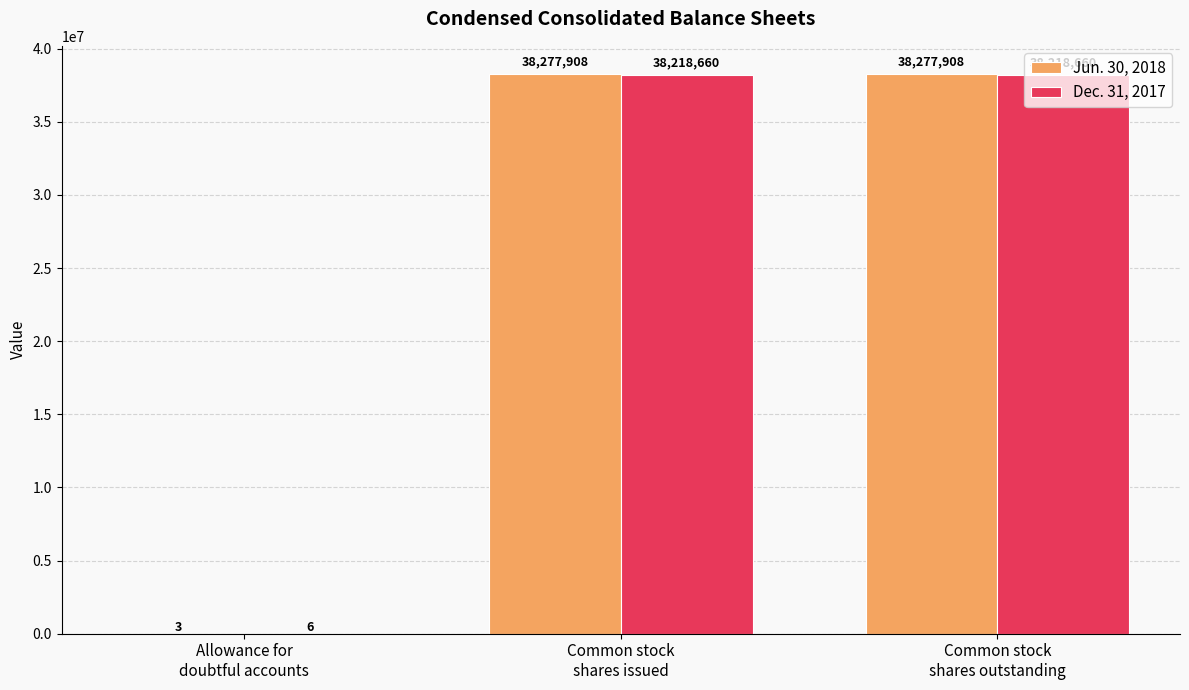

What is the highest value of the Dec. 31, 2017 series?

38218660